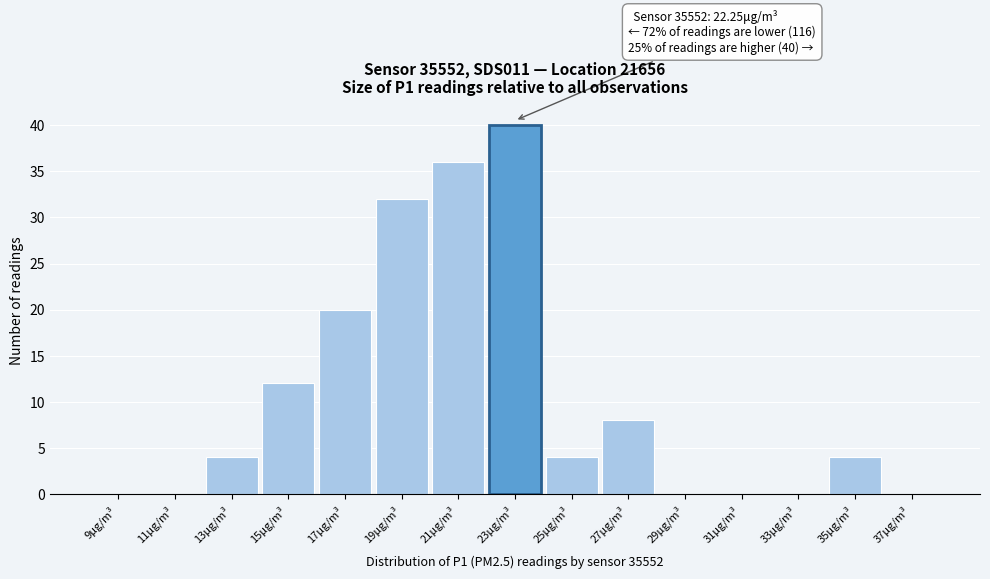

Which range on the x-axis has the tallest bar?

22 to 24